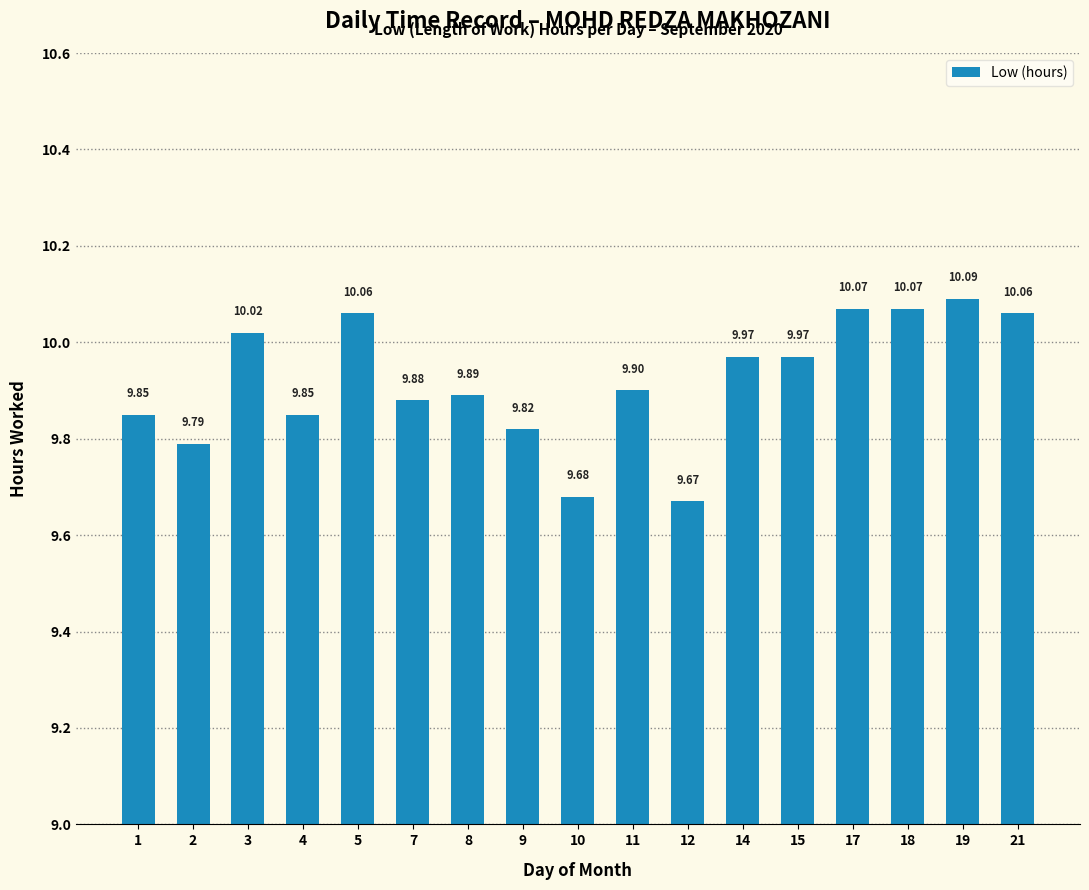

What is the value of the 7th bar from the left?

9.9